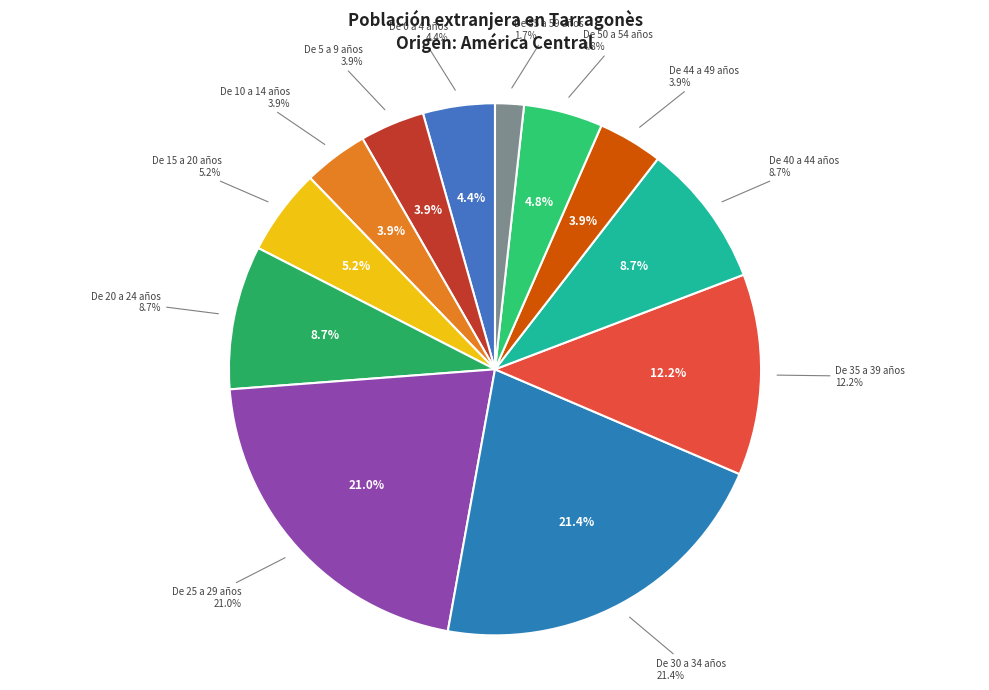

Does De 30 a 34 años represent more than half of the total?

No